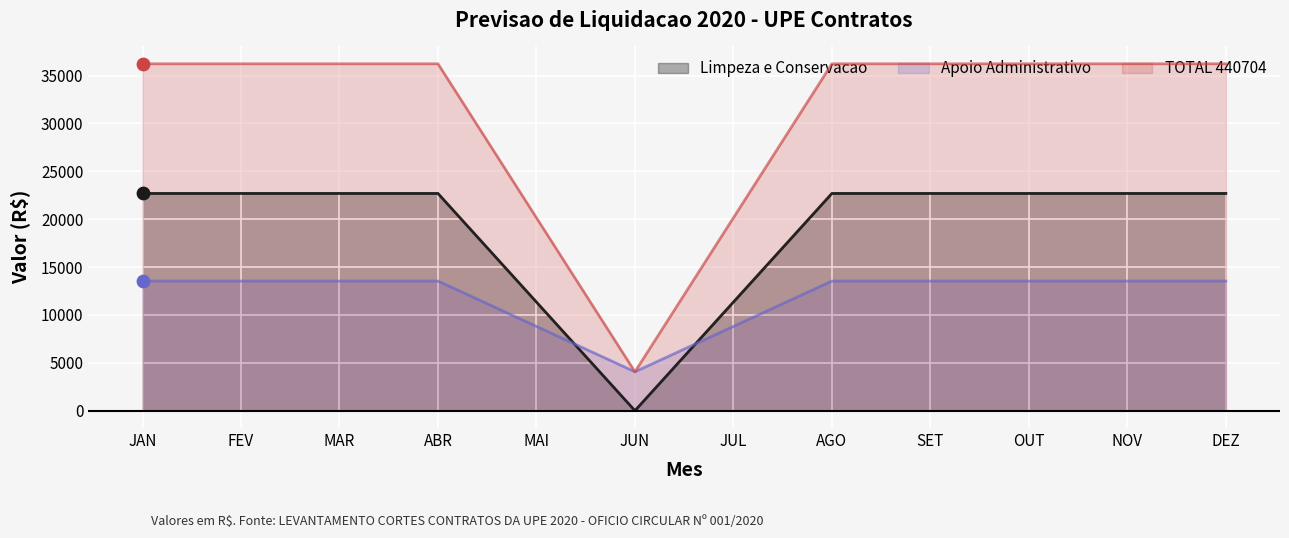

Is the value of Apoio Administrativo at JUN greater than the value of TOTAL 440704 at SET?

No